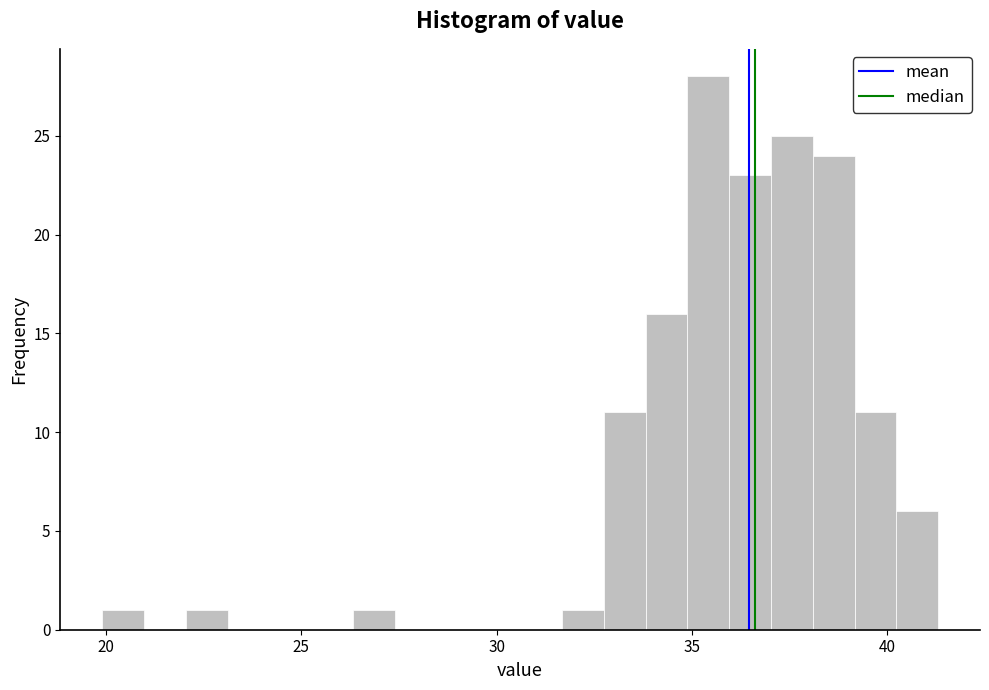

Read against the x-axis, roughly where is the centre of the tallest bar?

35.5